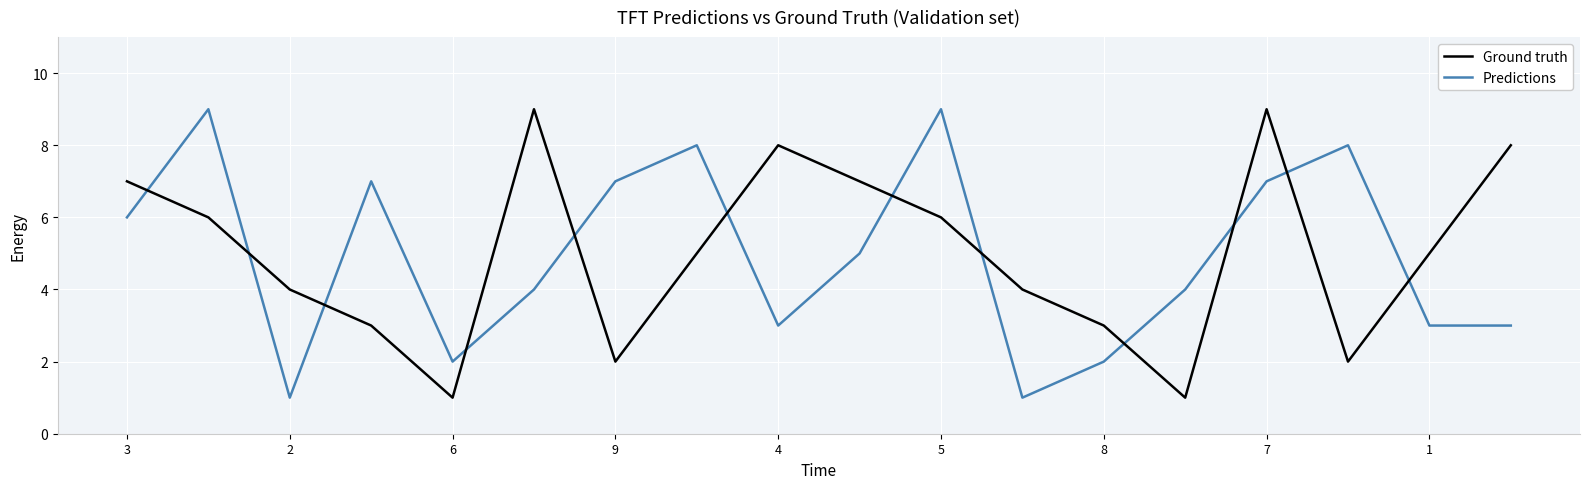

What is the difference between the maximum and minimum values in the Predictions series?

8